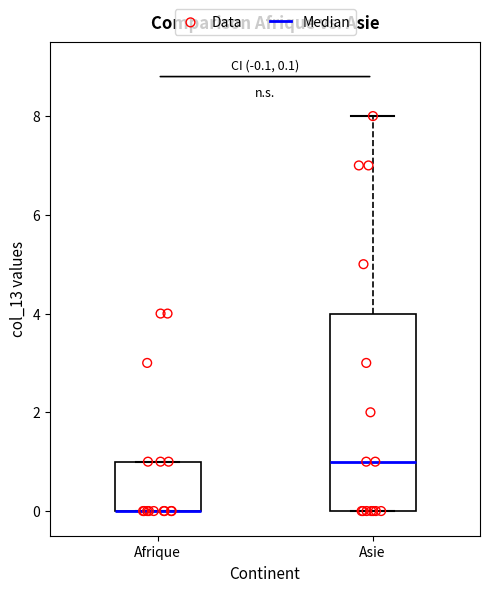

Comparing the boxes themselves (not the whiskers), which one is the tallest?

Asie